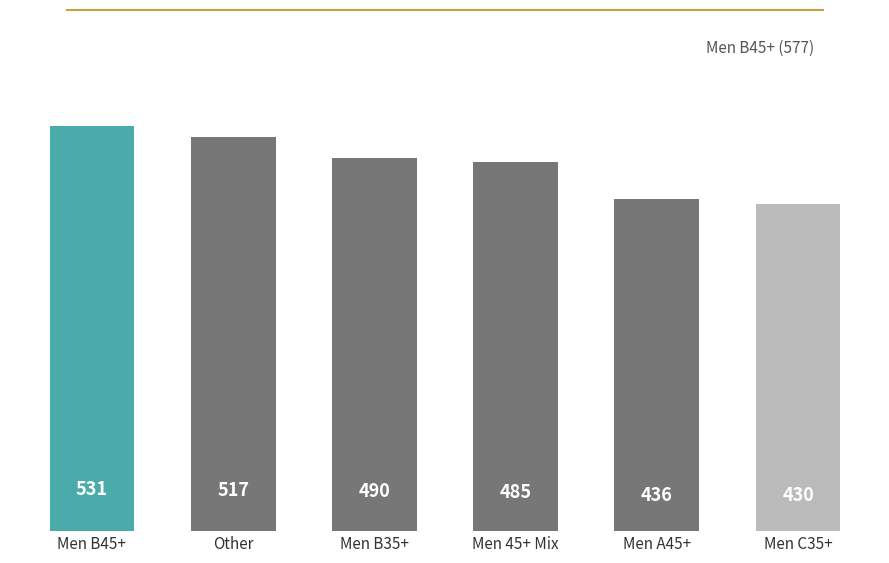

What position from the right is Men B45+?

6